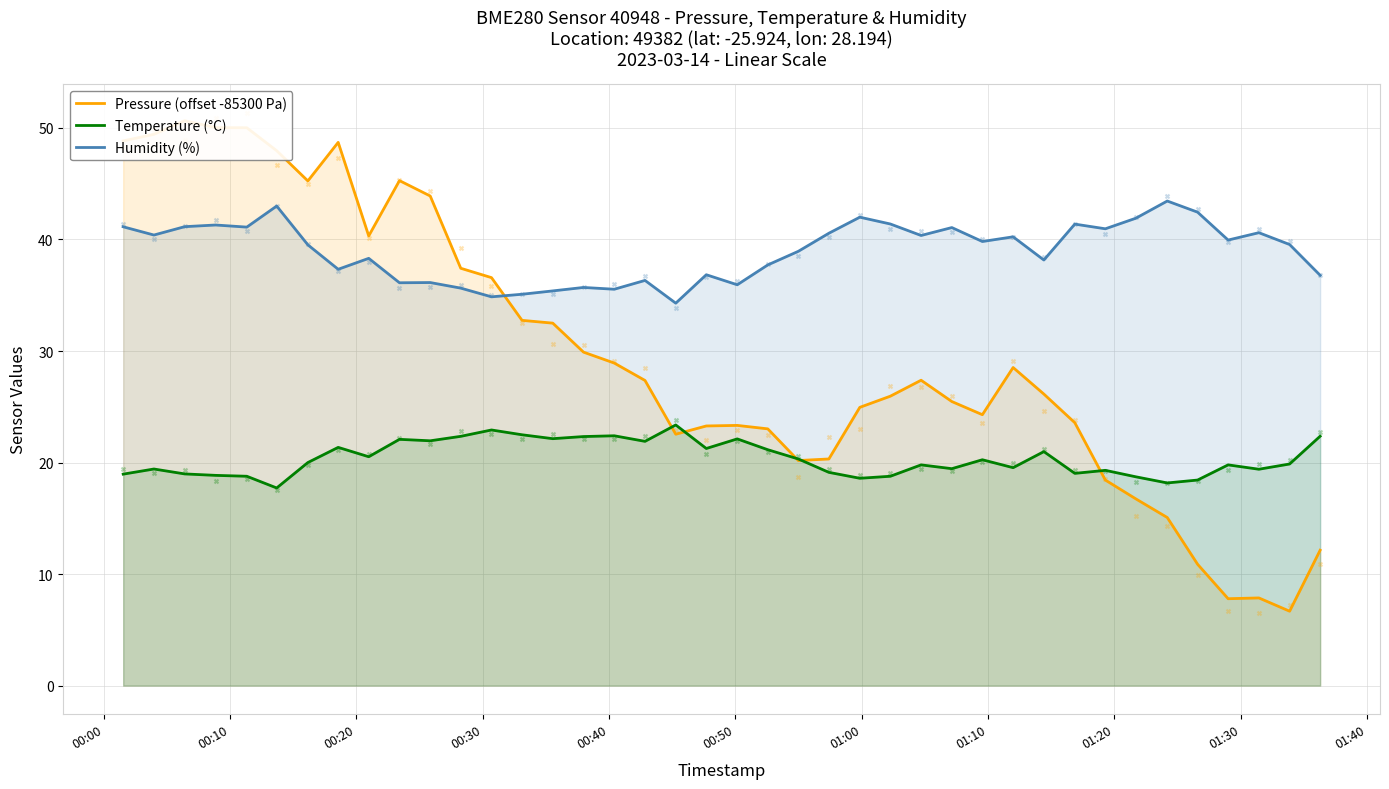

True or false: Humidity (%) and Temperature (°C) intersect in this chart.

False